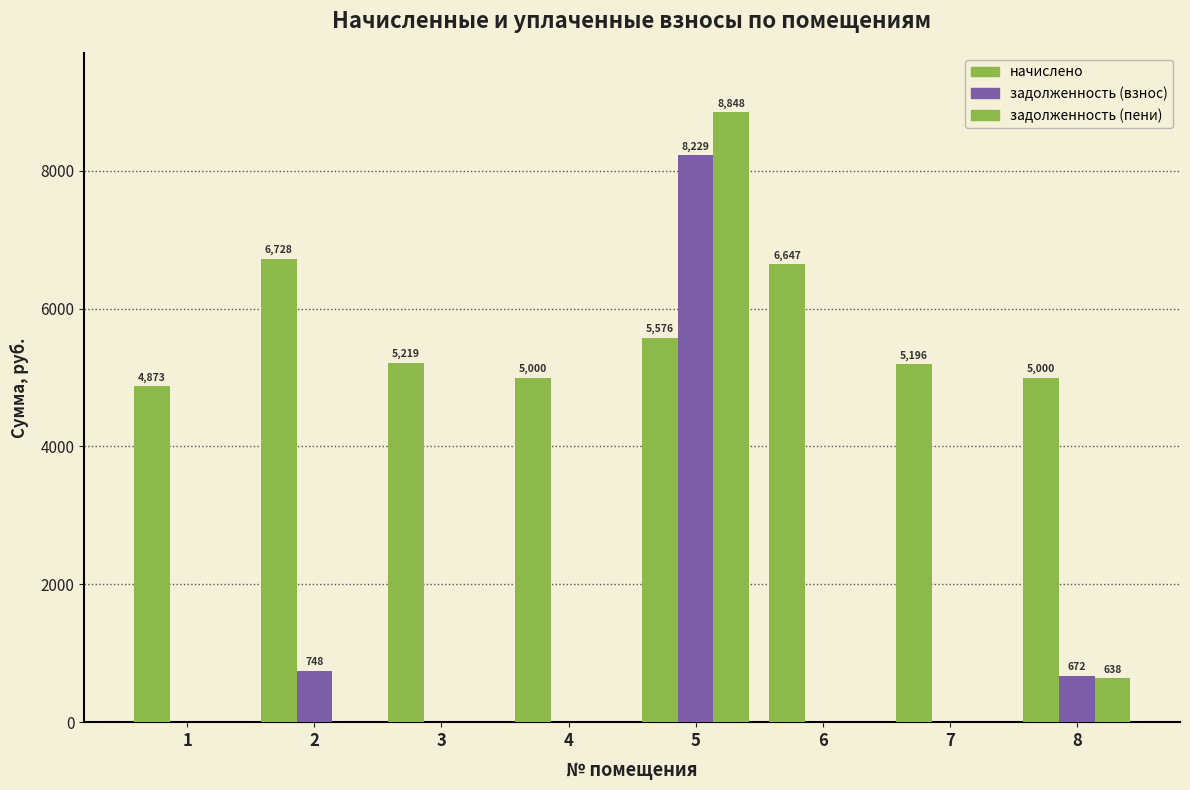

What is the sum of all задолженность (взнос) values?

9647.8